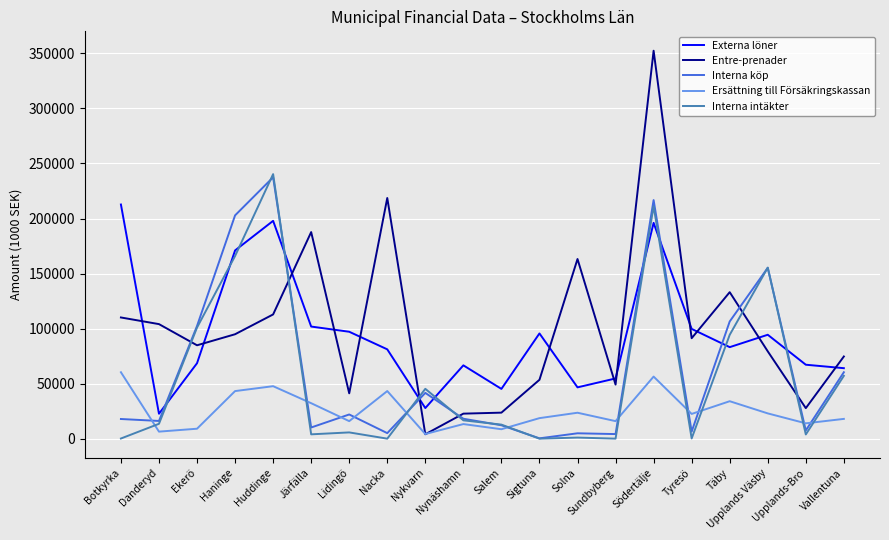

What position from the right is Botkyrka?

20